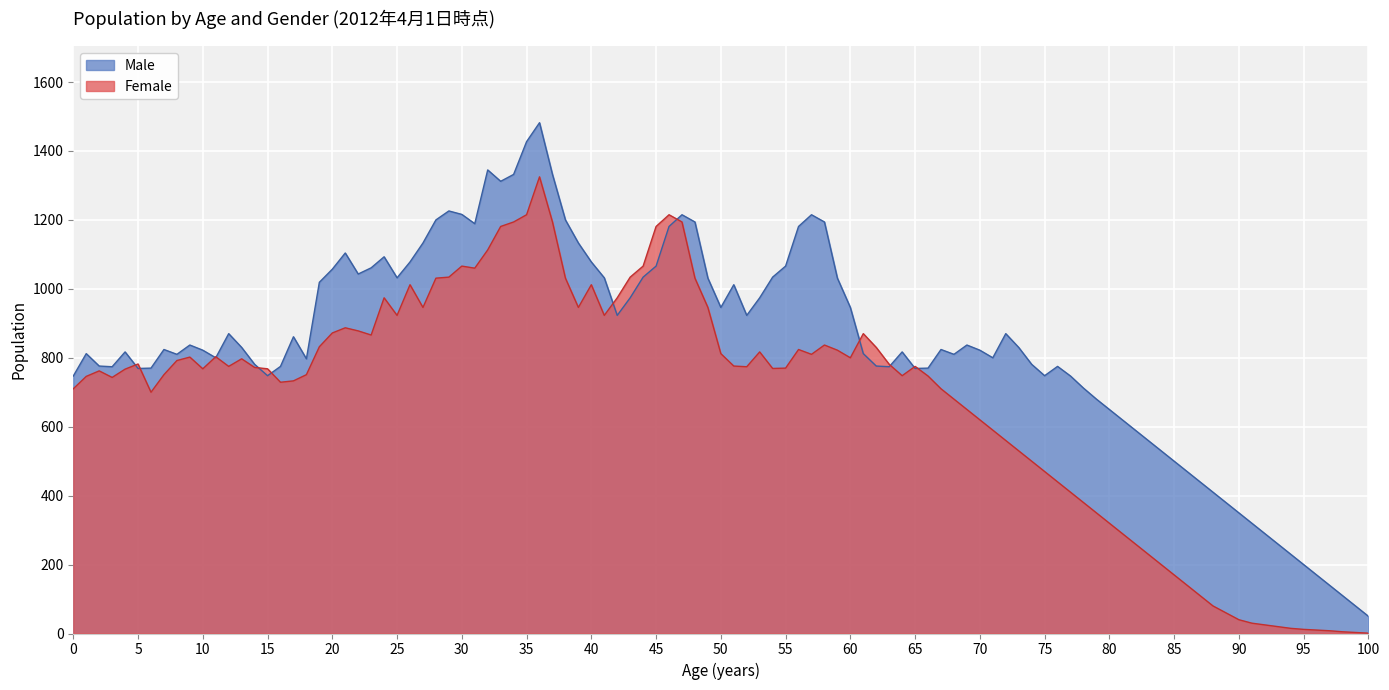

The value of Male at 30 is 328. True or false?

False